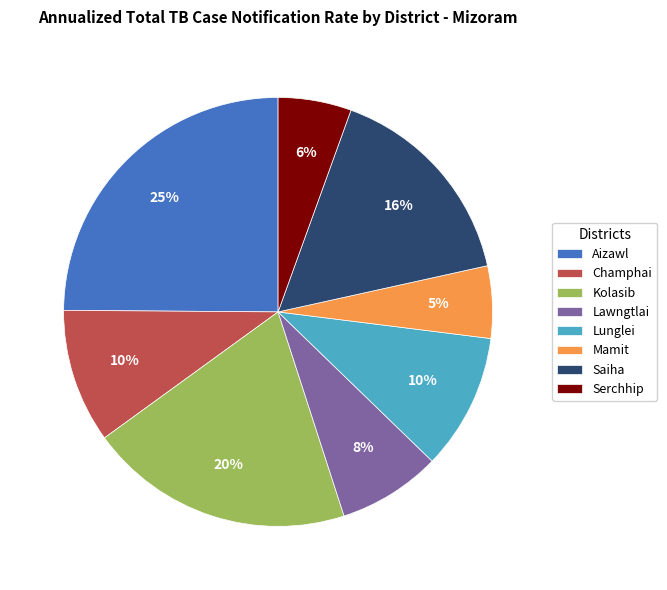

What percentage is the Lawngtlai slice, to the nearest percent?

8%